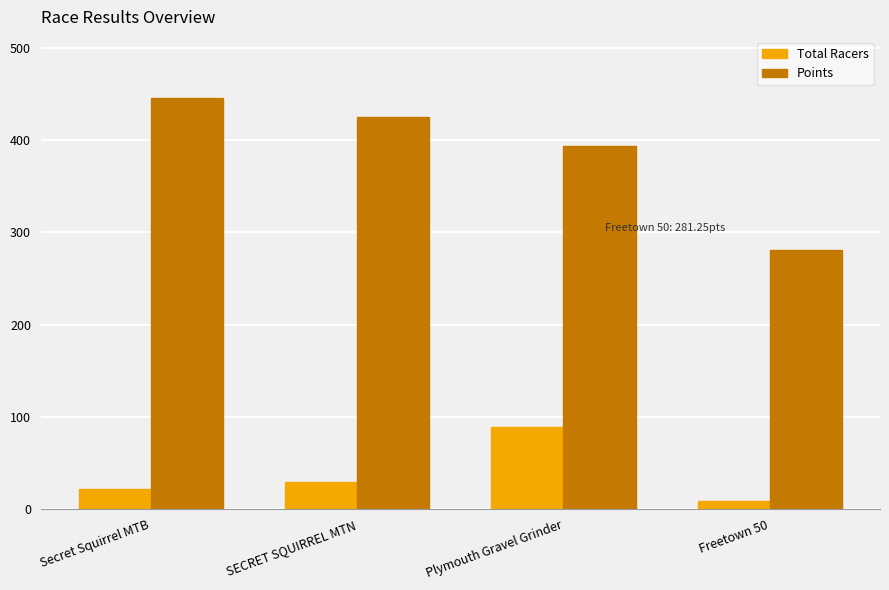

At which label is Total Racers closest to 49?

SECRET SQUIRREL MTN